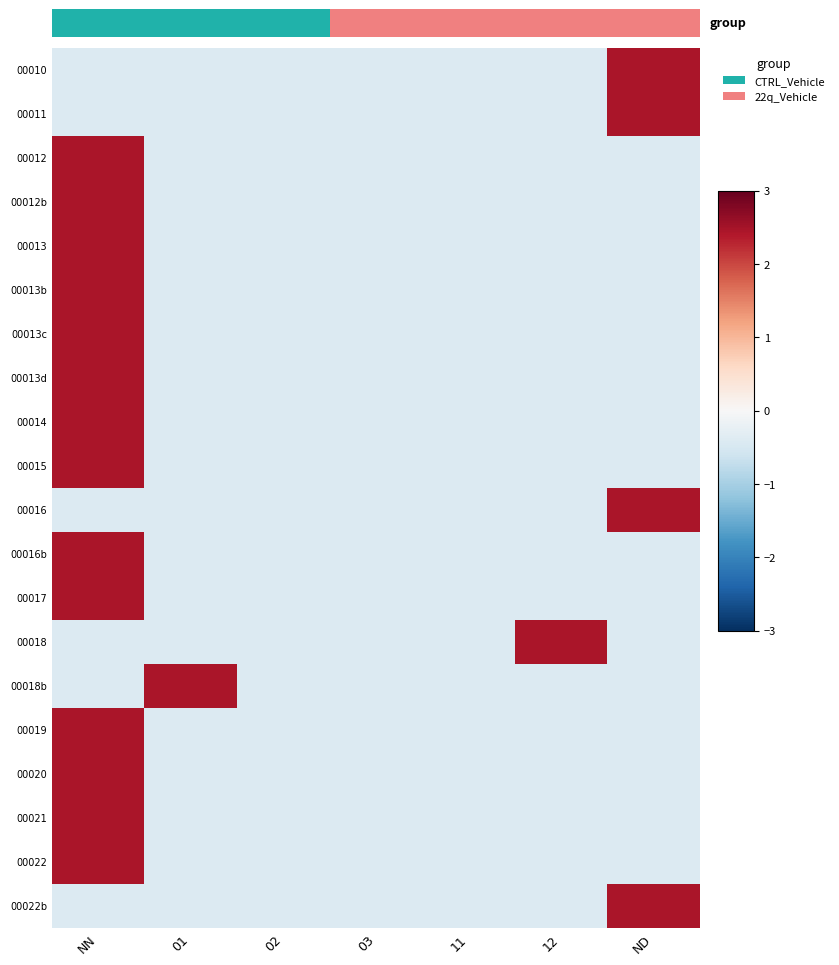

What is the maximum value for 00022?

2.4